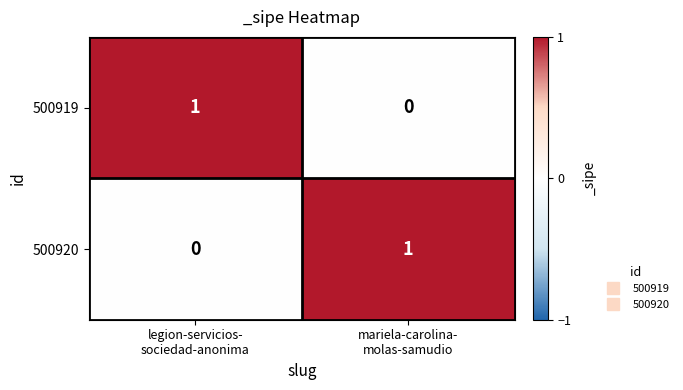

Reading left to right, extract all data points from this chart.

500919: 1	0
500920: 0	1